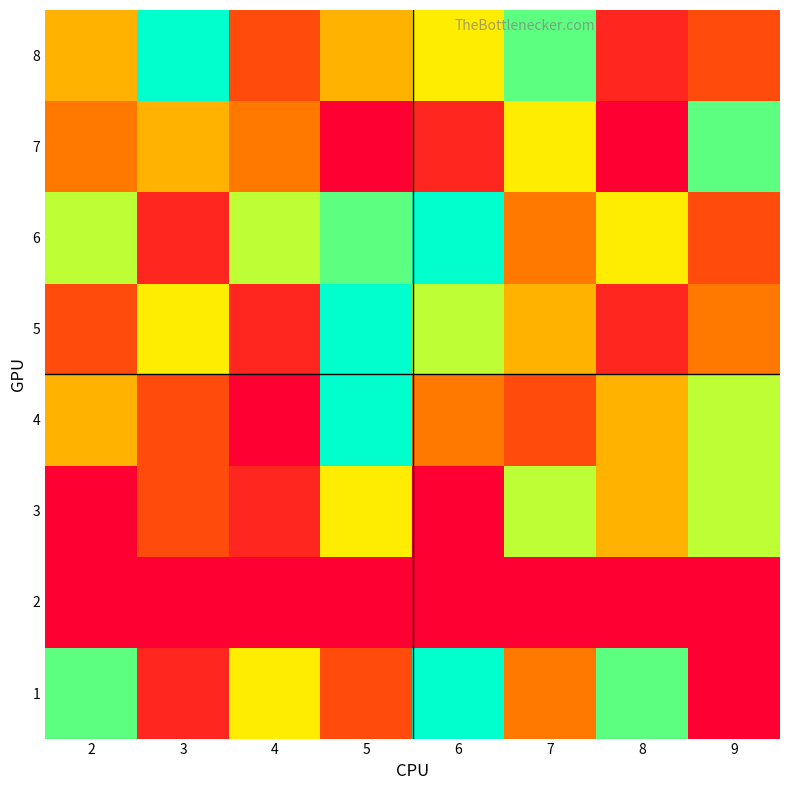

Reading left to right, list all the values displayed in this chart.

1: 2=8	3=2	4=6	5=3	6=9	7=4	8=8	9=1
2: 2=0	3=0	4=0	5=0	6=0	7=0	8=0	9=0
3: 2=1	3=3	4=2	5=6	6=1	7=7	8=5	9=7
4: 2=5	3=3	4=1	5=9	6=4	7=3	8=5	9=7
5: 2=3	3=6	4=2	5=9	6=7	7=5	8=2	9=4
6: 2=7	3=2	4=7	5=8	6=9	7=4	8=6	9=3
7: 2=4	3=5	4=4	5=1	6=2	7=6	8=1	9=8
8: 2=5	3=9	4=3	5=5	6=6	7=8	8=2	9=3